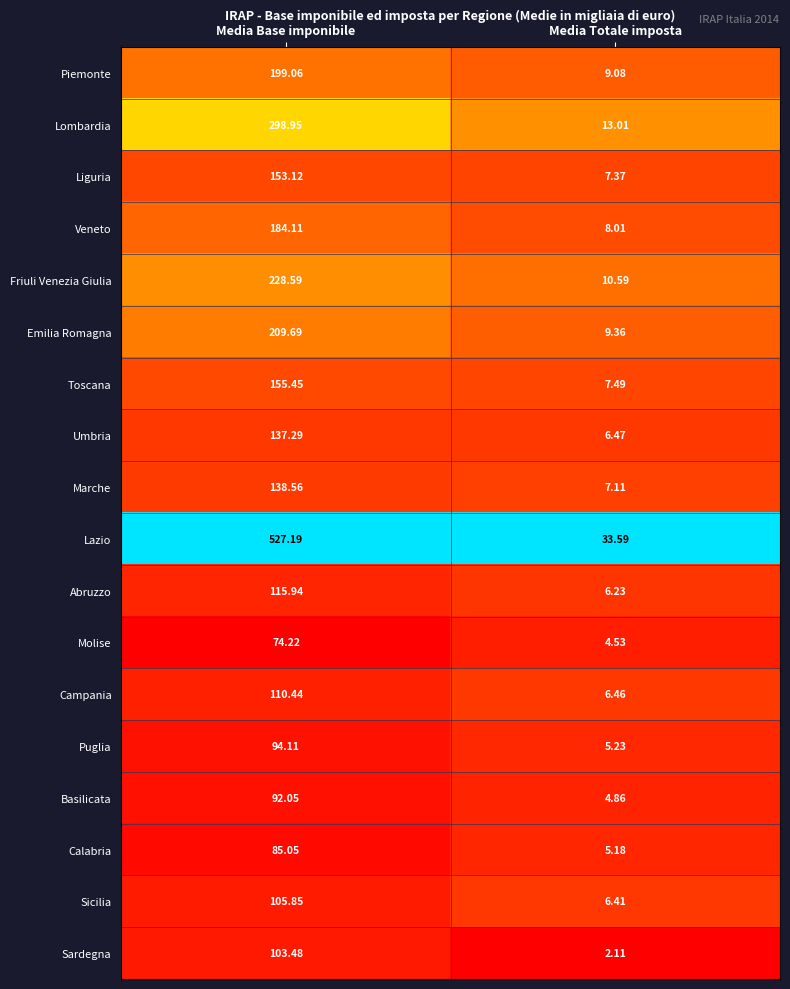

Which label corresponds to the largest value in the chart?

Media Base imponibile